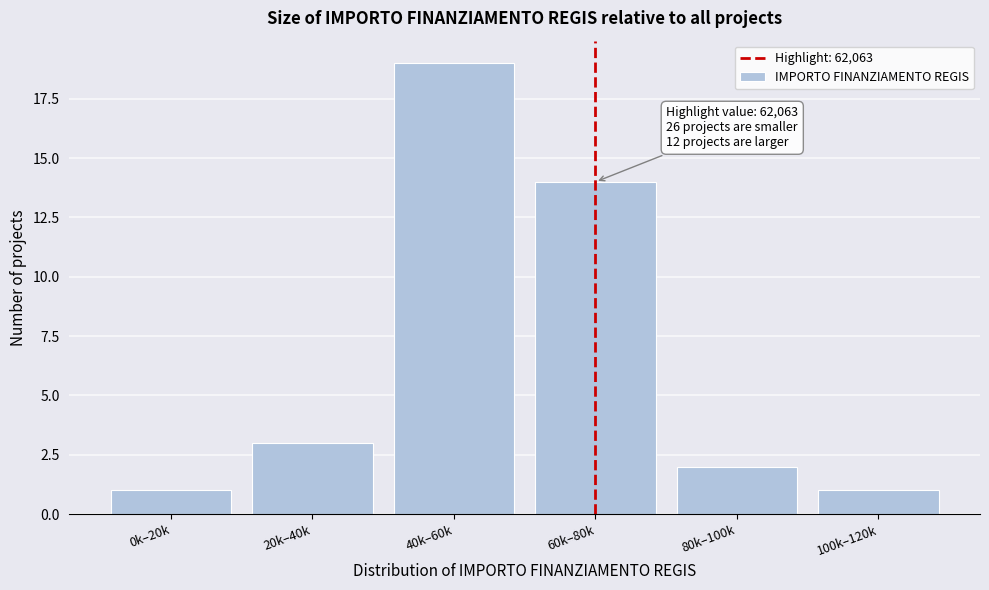

Reading left to right, extract all data points from this chart.

0k–20k=1	20k–40k=3	40k–60k=19	60k–80k=14	80k–100k=2	100k–120k=1